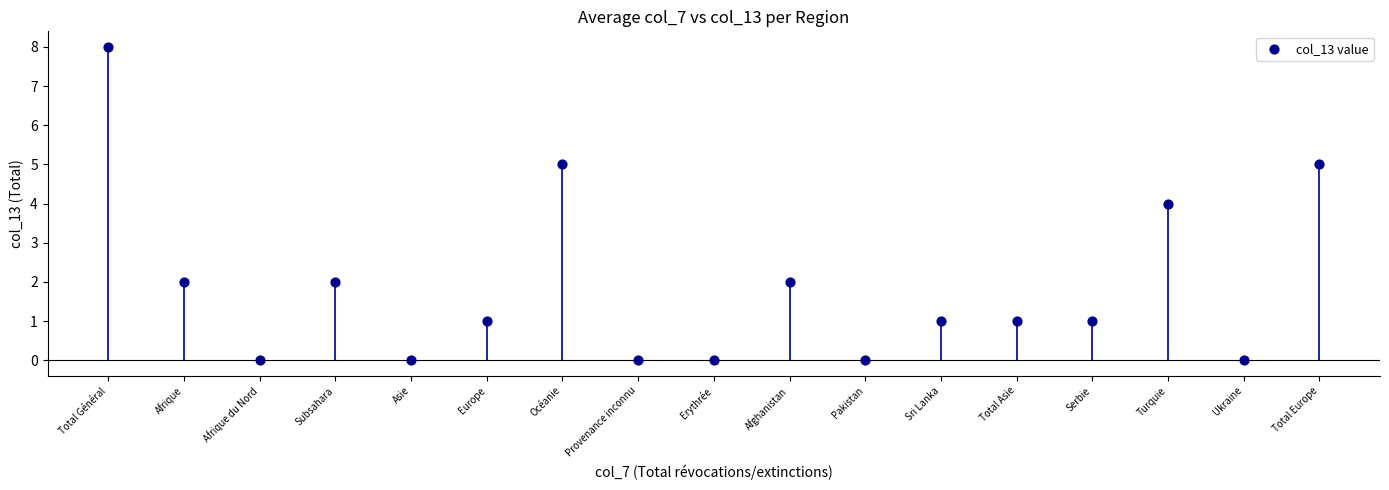

What is the range of Y values (max minus min)?

8